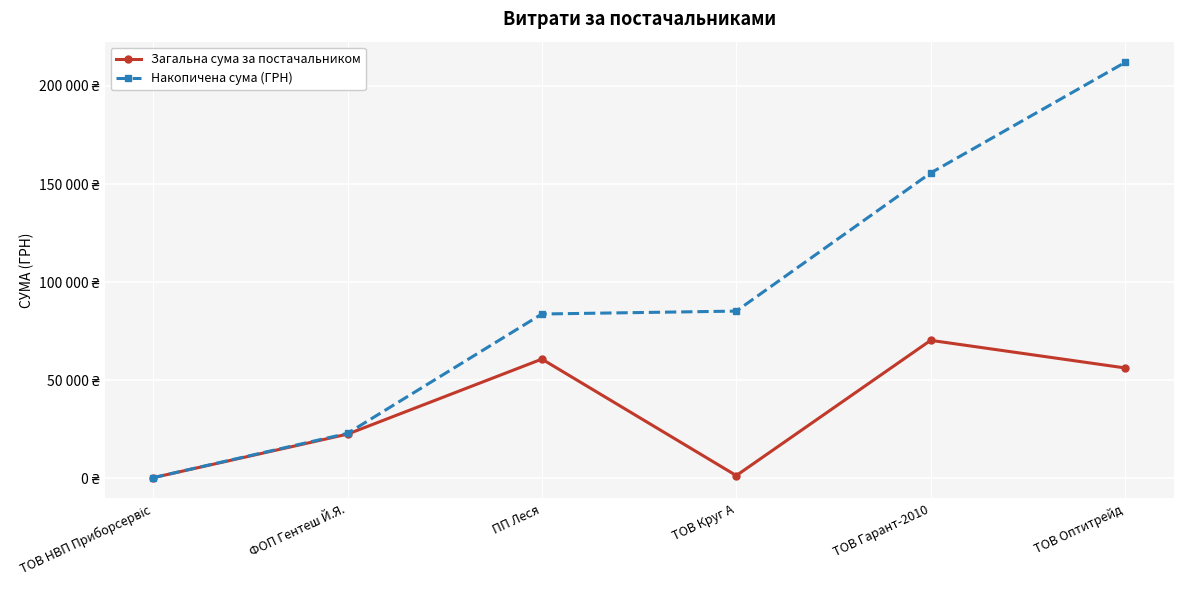

List the series in order of their overall mean, highest first.

Накопичена сума (ГРН), Загальна сума за постачальником